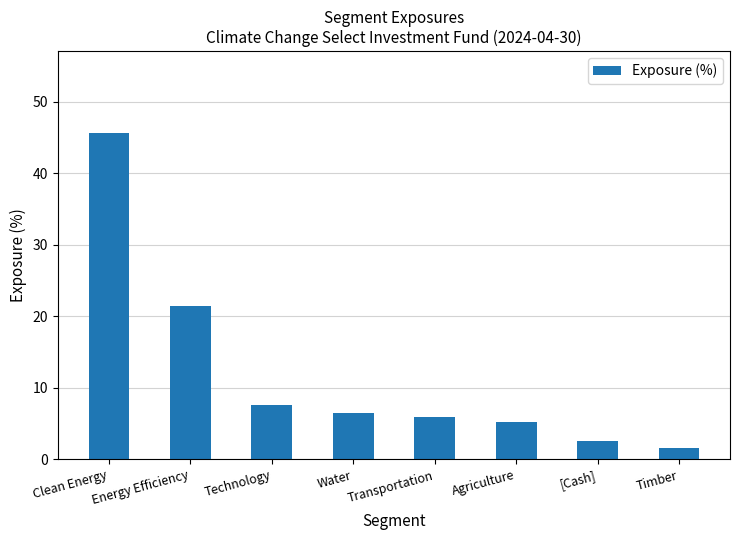

Which category has the lowest value across all series?

Timber